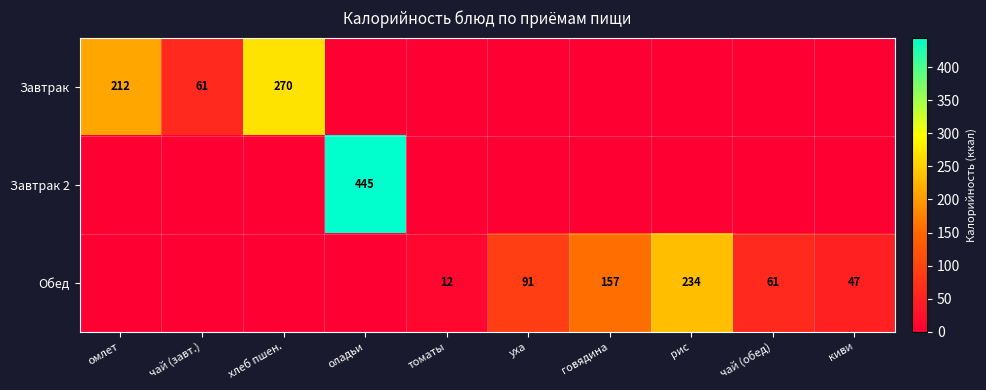

What is the spread (max minus min) of values at чай (завт.)?

61